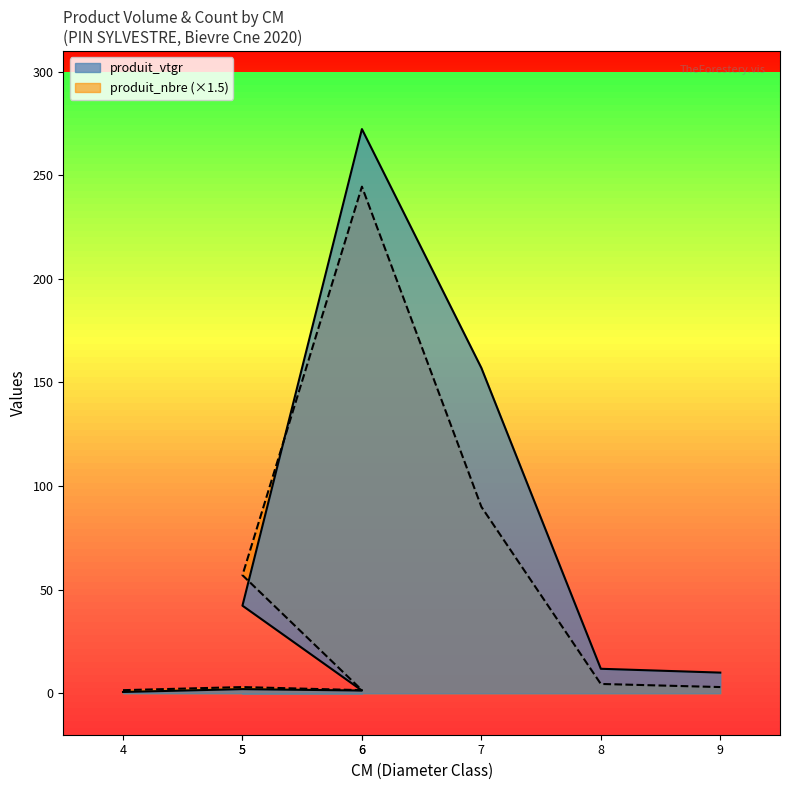

What is the greatest value displayed?

272.3